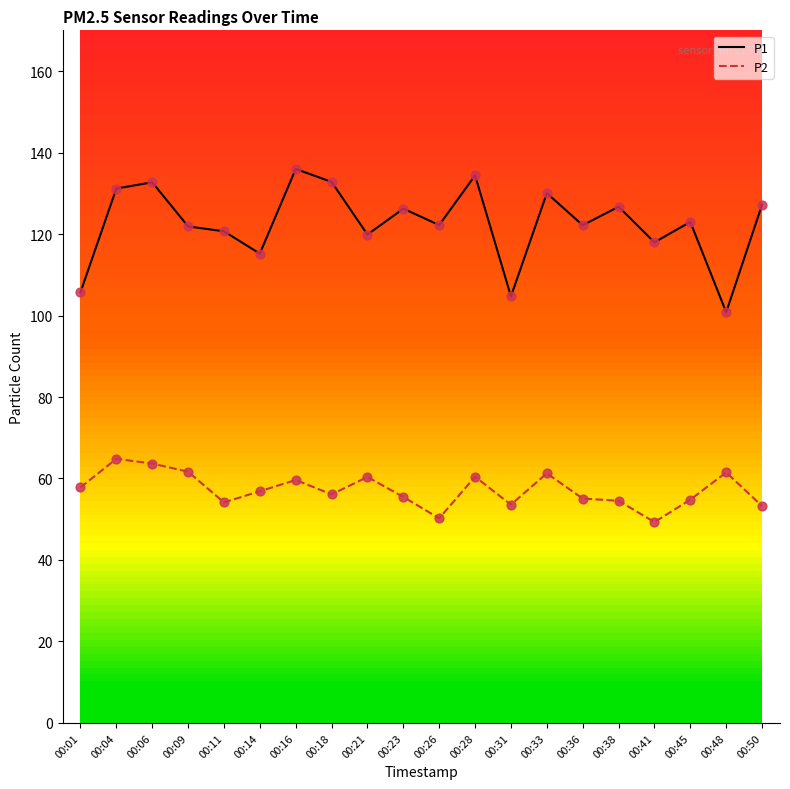

Which series has the largest range (max minus min)?

P1